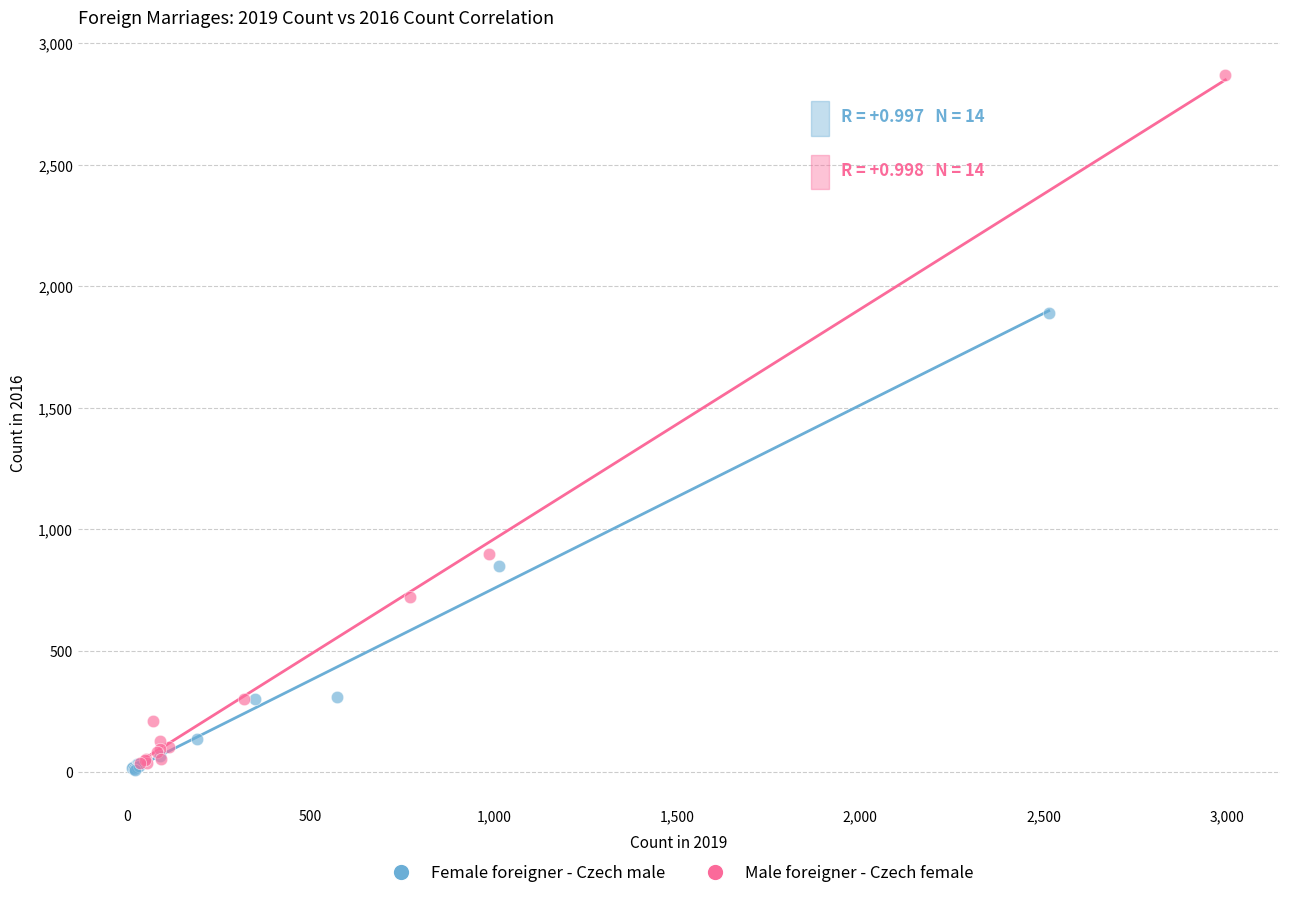

What are all the series names shown in the legend?

Female foreigner - Czech male, Male foreigner - Czech female